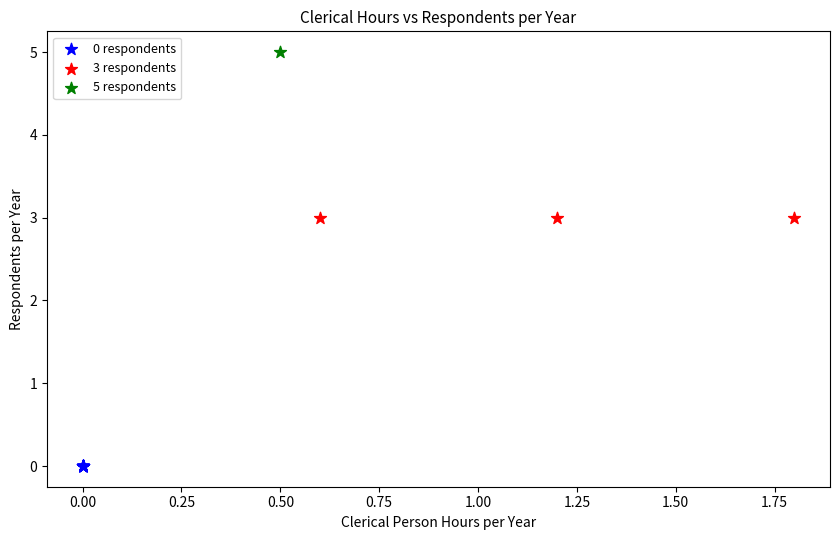

Which series reaches the minimum Y coordinate?

0 respondents